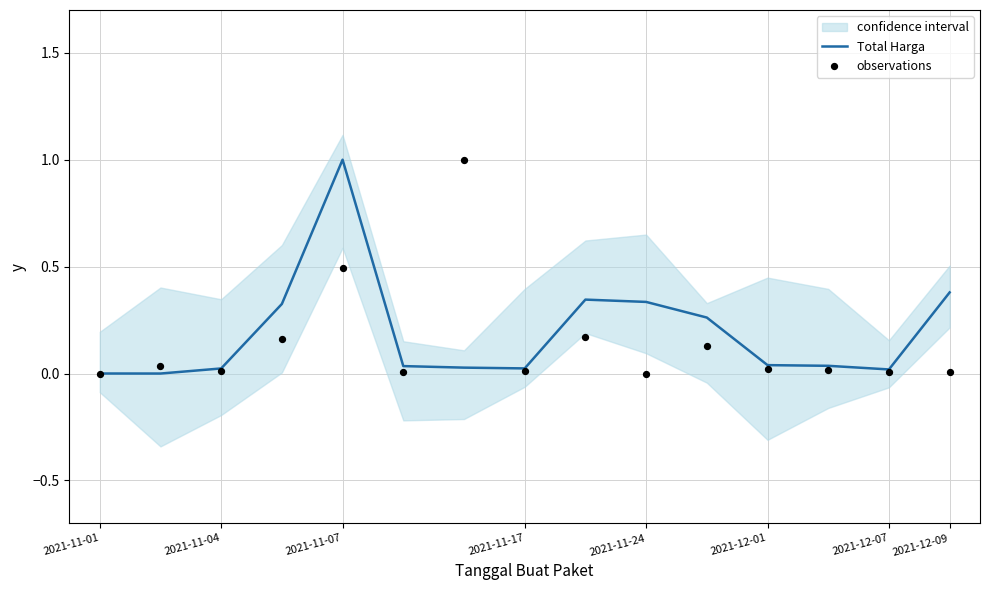

What is the total value across all series at 12?

0.1